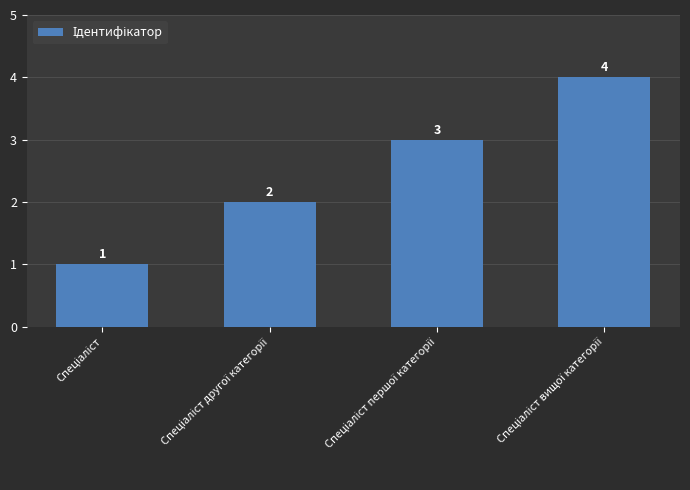

Are the bars grouped side by side (vs. stacked)?

No